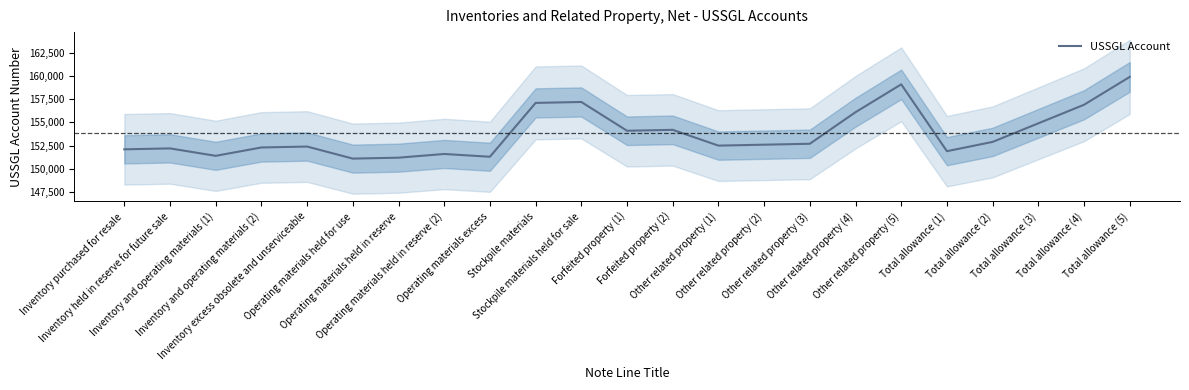

Reading right to left, transcribe all the data shown in this chart.

159900	156900	154900	152900	151900	159100	156100	152700	152600	152500	154200	154100	157200	157100	151300	151600	151200	151100	152400	152300	151400	152200	152100